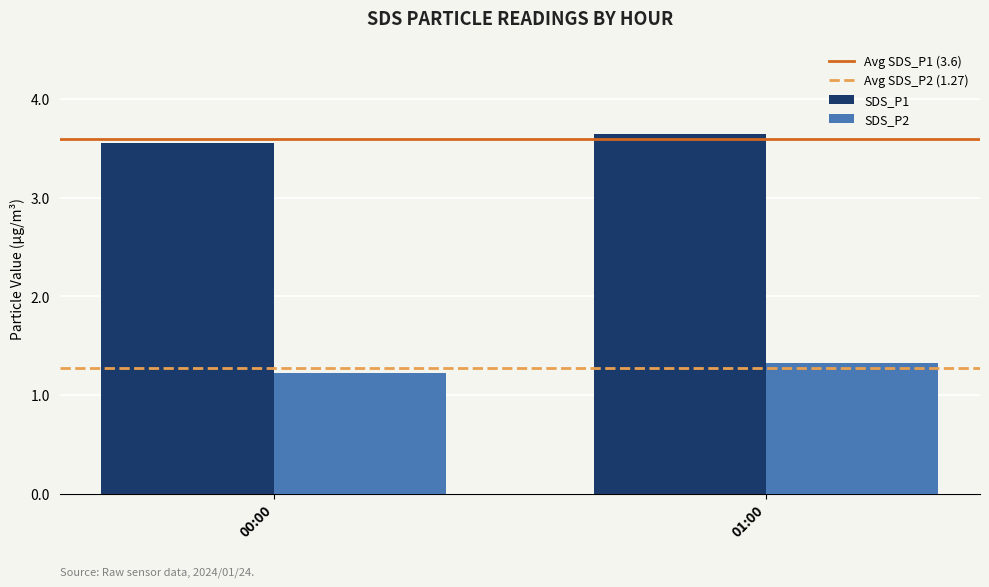

List the labels in order of SDS_P2 value, smallest first.

00:00, 01:00